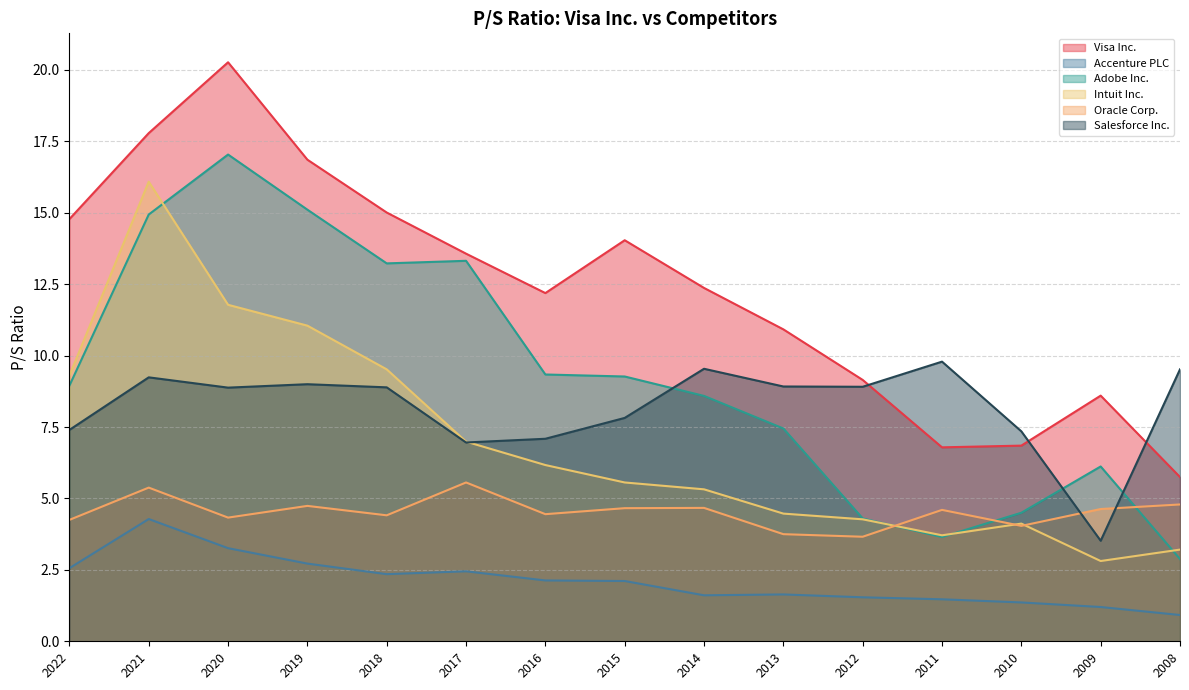

At which category does Visa Inc. reach its first local peak?

2020